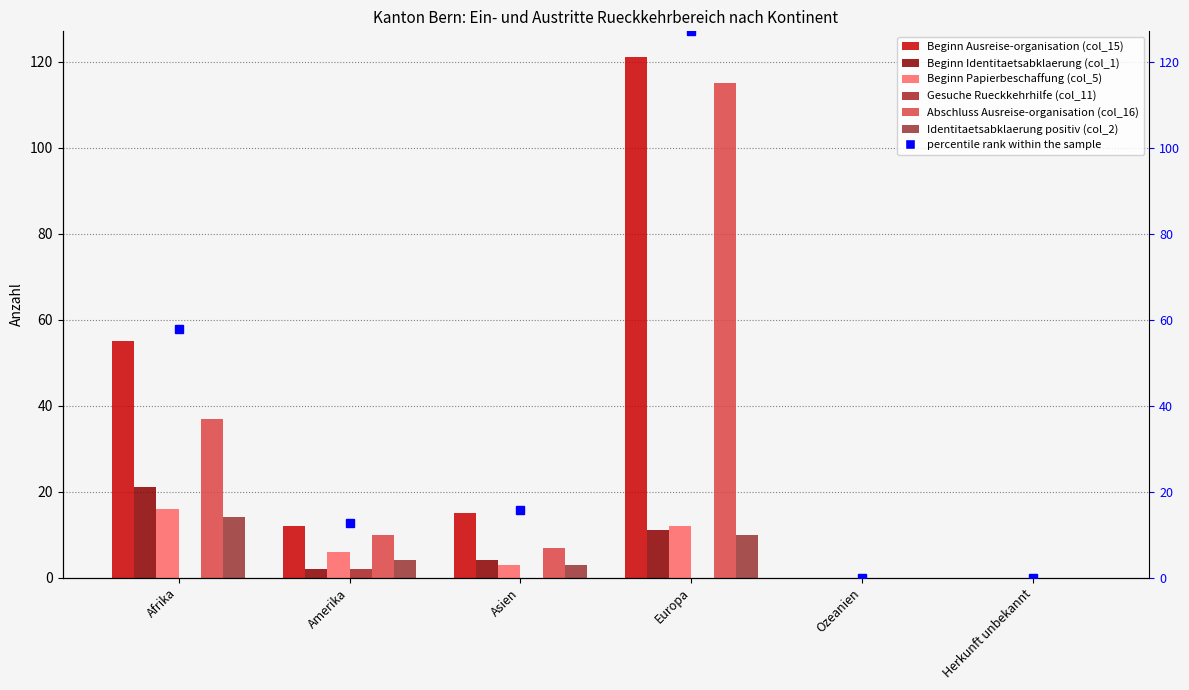

What is the sum of the Beginn Papierbeschaffung (col_5) values at Ozeanien and Asien?

3